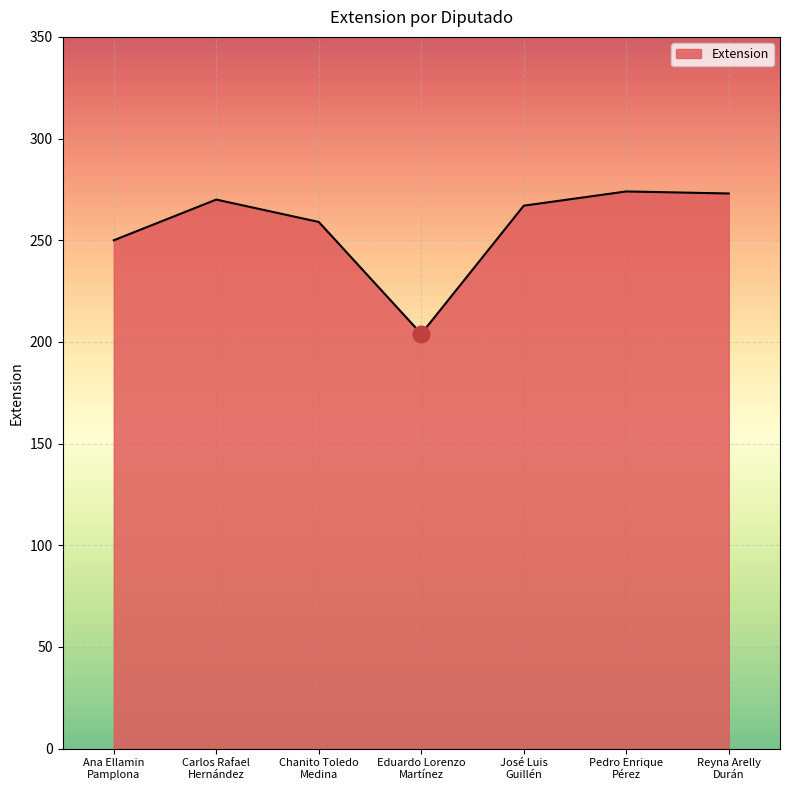

How many lines are shown in the chart?

1